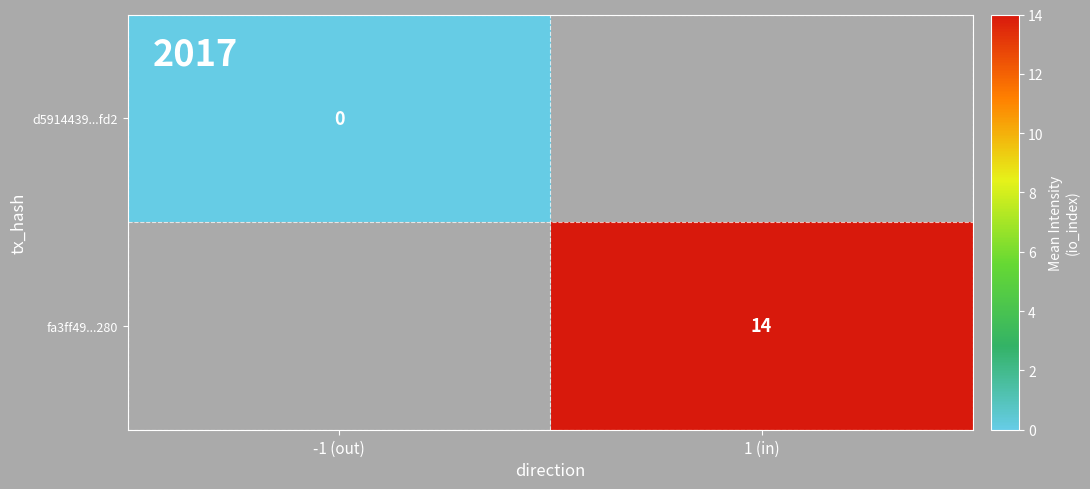

True or false: fa3ff49...280 has a value of 21 at 1 (in).

False